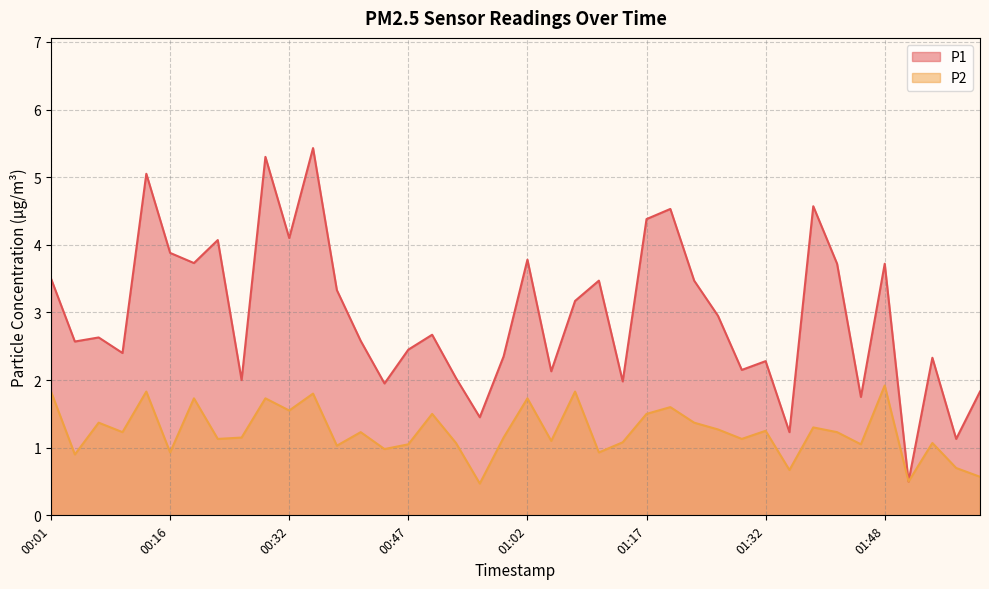

Which category has the lowest value in the P1 series?

01:51